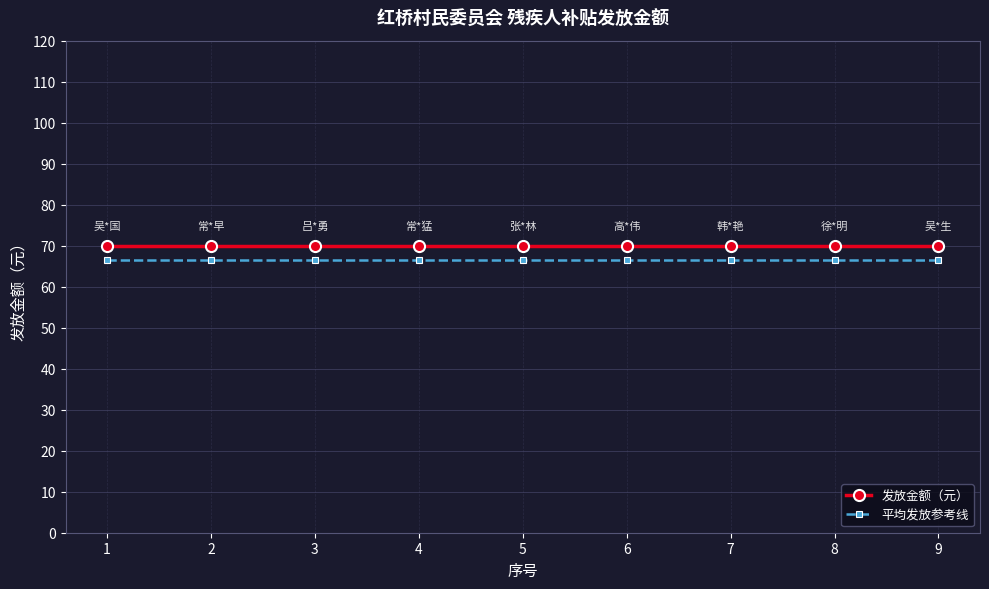

True or false: 发放金额（元） and 平均发放参考线 cross at least once.

False